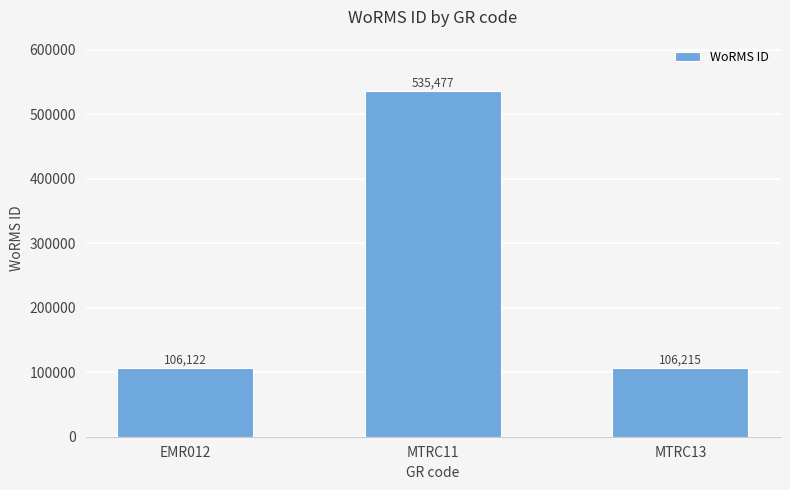

Reading left to right, transcribe all the data shown in this chart.

EMR012=106122	MTRC11=535477	MTRC13=106215